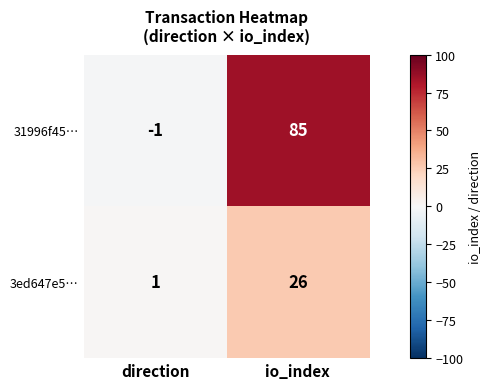

What is the difference between the 31996f45… values at io_index and direction?

86